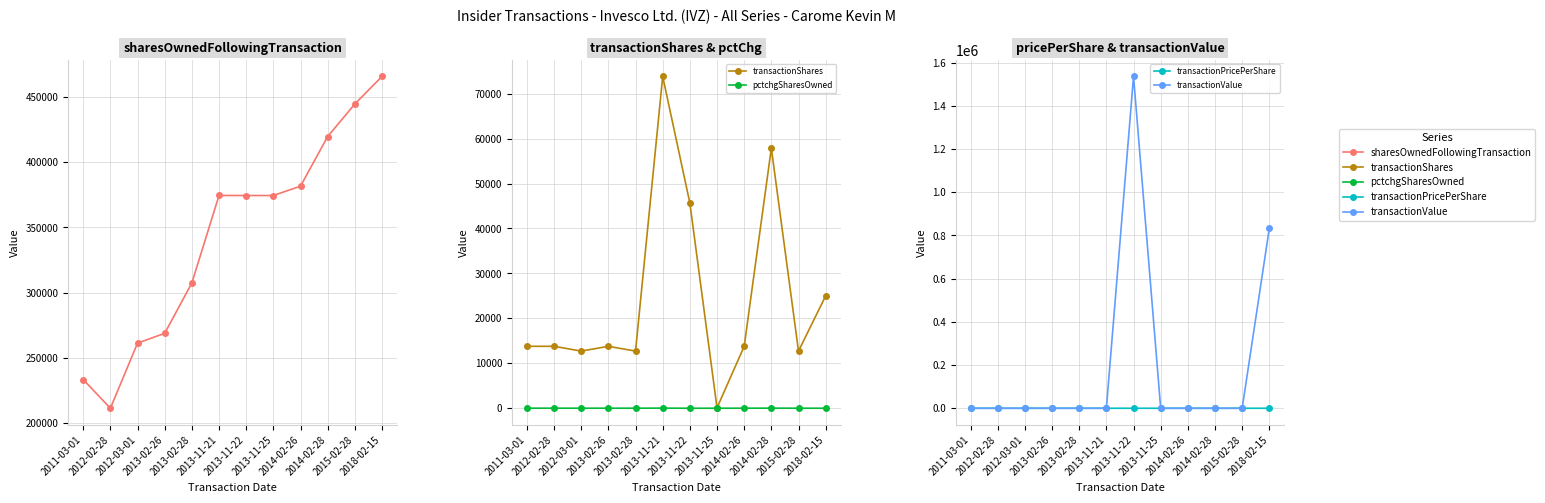

Reading left to right, transcribe all the data shown in this chart.

sharesOwnedFollowingTransaction: 2011-03-01=233336.0	2012-02-28=211308.0	2012-03-01=261290.0	2013-02-26=268778.0	2013-02-28=307458.0	2013-11-21=374573.0	2013-11-22=374494.0	2013-11-25=374524.0	2014-02-26=381694.0	2014-02-28=419741.0	2015-02-28=444725.0	2018-02-15=465859.0
transactionShares: 2011-03-01=13775.0	2012-02-28=13776.0	2012-03-01=12709.0	2013-02-26=13775.0	2013-02-28=12710.0	2013-11-21=73822.0	2013-11-22=45660.0	2013-11-25=79.0	2014-02-26=13776.0	2014-02-28=57842.0	2015-02-28=12710.0	2018-02-15=25000.0
pctchgSharesOwned: 2011-03-01=6.0	2012-02-28=7.0	2012-03-01=5.0	2013-02-26=5.0	2013-02-28=4.0	2013-11-21=25.0	2013-11-22=-11.0	2013-11-25=0.0	2014-02-26=4.0	2014-02-28=16.0	2015-02-28=3.0	2018-02-15=-5.0
transactionPricePerShare: 2011-03-01=0.0	2012-02-28=0.0	2012-03-01=0.0	2013-02-26=0.0	2013-02-28=0.0	2013-11-21=0.0	2013-11-22=33.7	2013-11-25=0.0	2014-02-26=0.0	2014-02-28=0.0	2015-02-28=0.0	2018-02-15=33.4
transactionValue: 2011-03-01=0.0	2012-02-28=0.0	2012-03-01=0.0	2013-02-26=0.0	2013-02-28=0.0	2013-11-21=0.0	2013-11-22=1536503.0	2013-11-25=0.0	2014-02-26=0.0	2014-02-28=0.0	2015-02-28=0.0	2018-02-15=834500.0